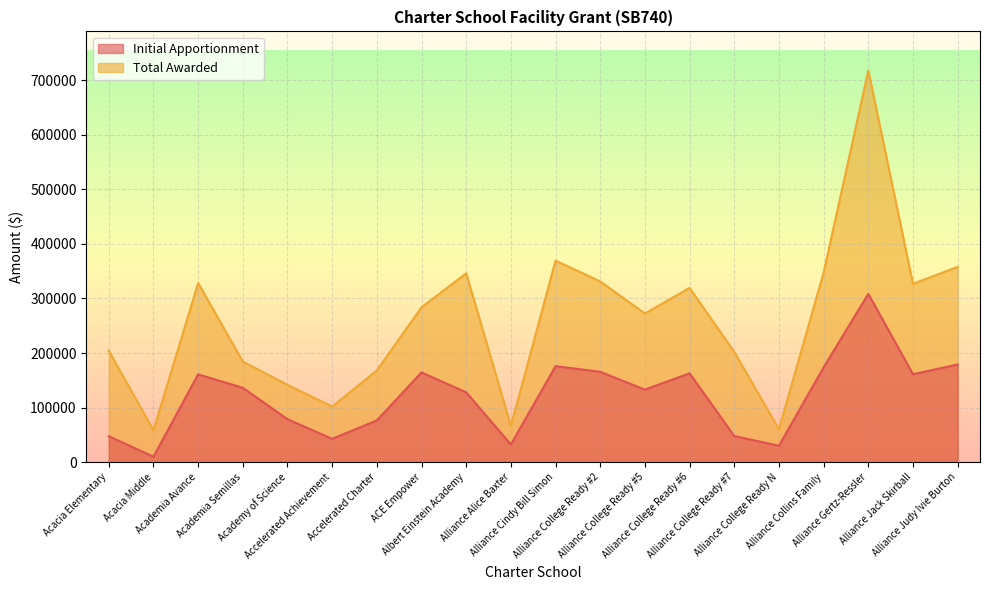

At which label does Initial Apportionment reach its peak?

Alliance Gertz-Ressler